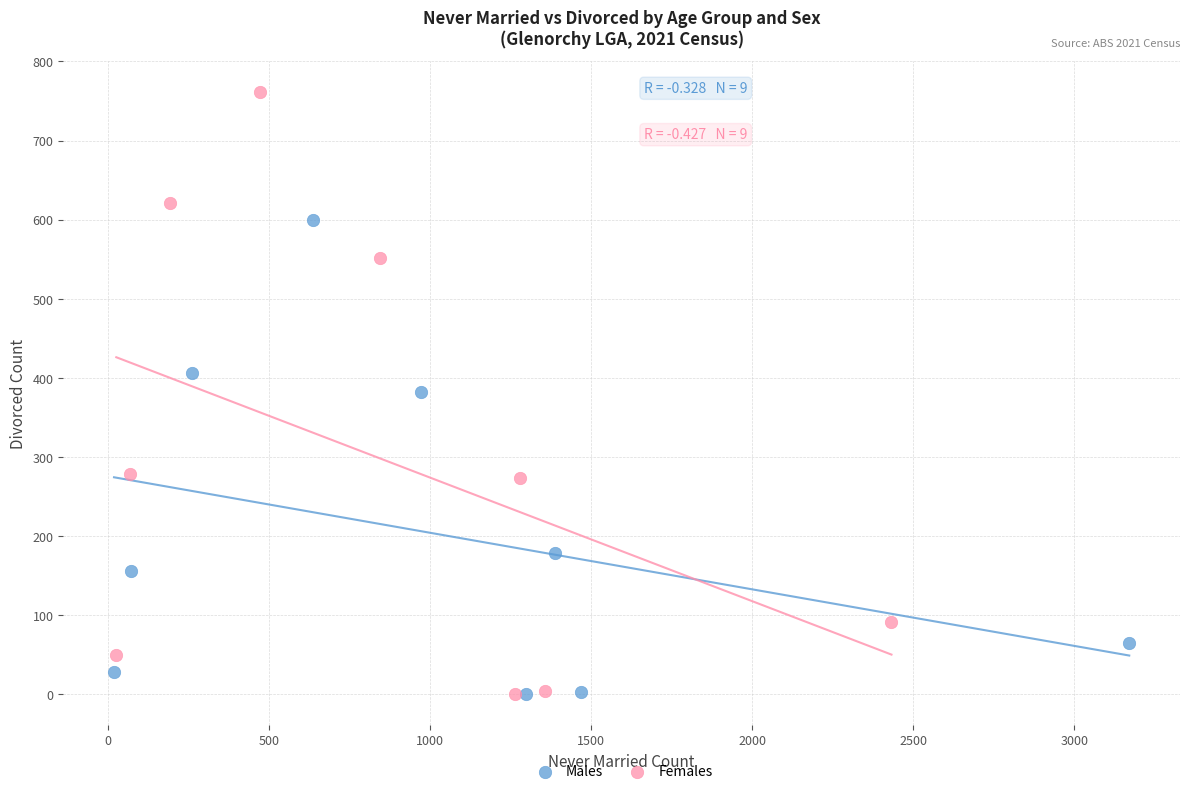

Which series contains the highest Y value?

Females